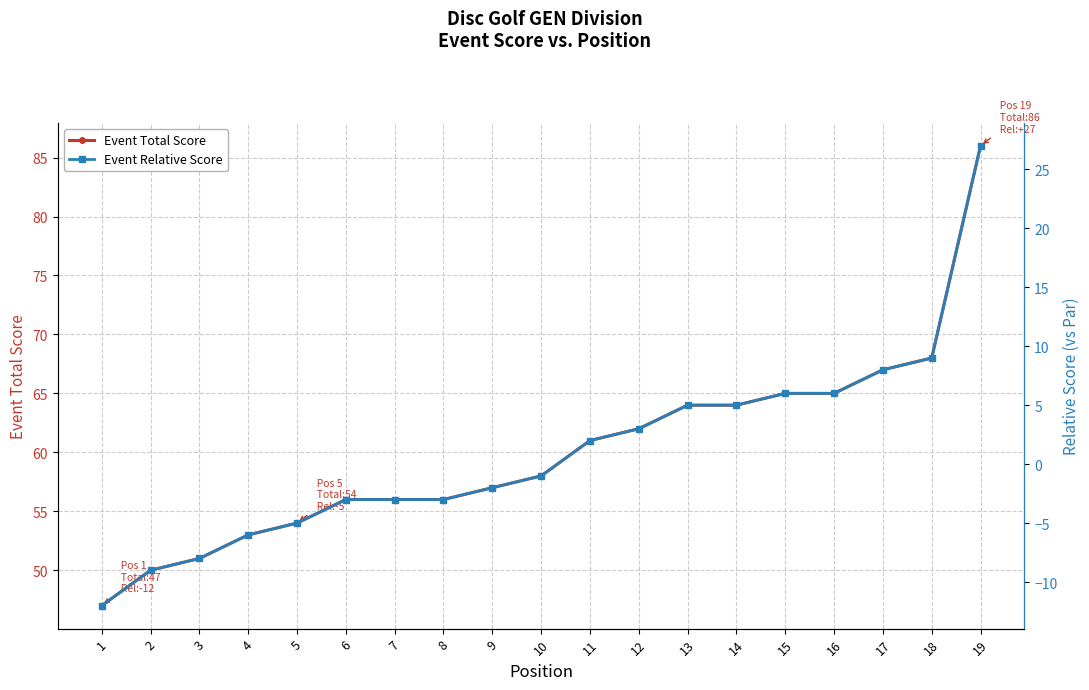

Reading left to right, list all the values displayed in this chart.

Event Total Score: 47	50	51	53	54	56	56	56	57	58	61	62	64	64	65	65	67	68	86
Event Relative Score: -12	-9	-8	-6	-5	-3	-3	-3	-2	-1	2	3	5	5	6	6	8	9	27